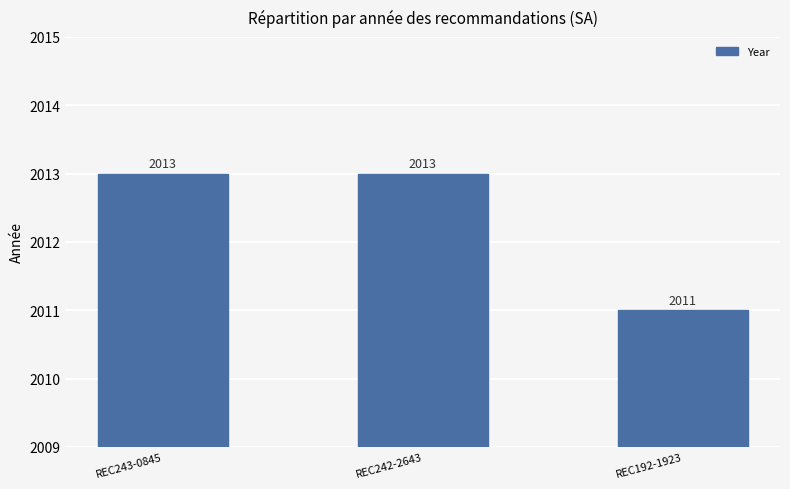

What is the average value?

2012